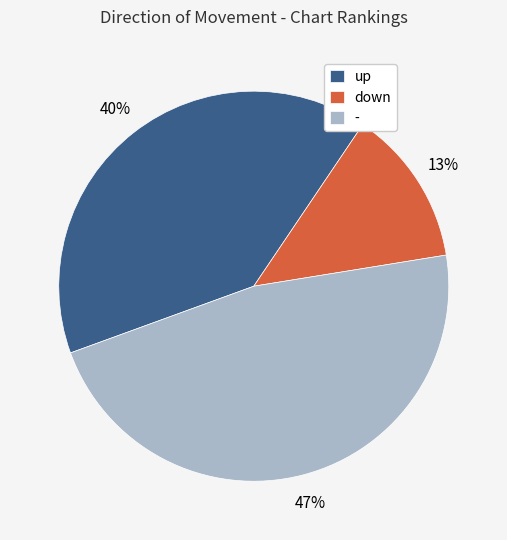

Between - and down, which is larger?

-